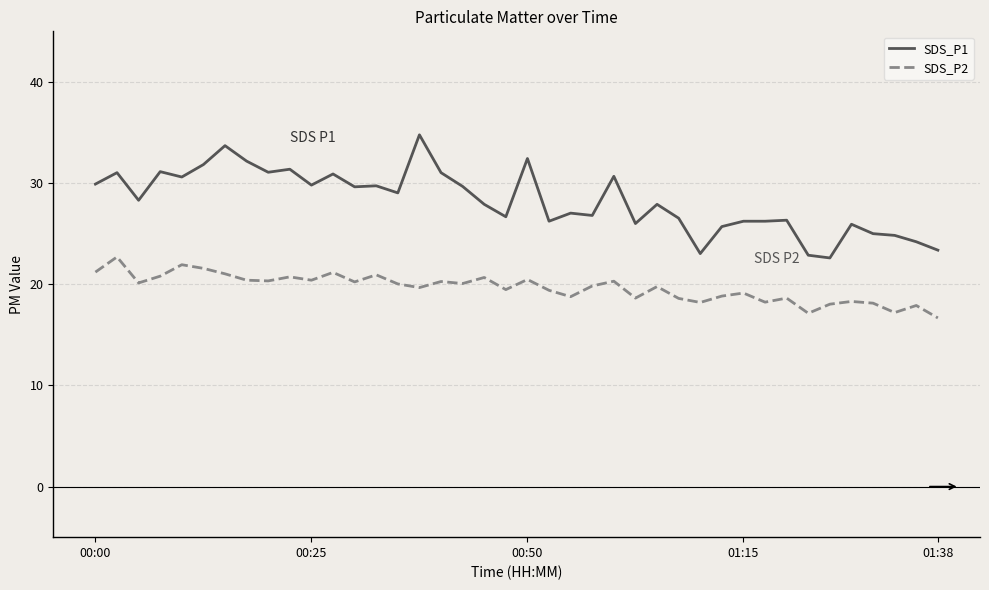

True or false: SDS_P1 and SDS_P2 intersect in this chart.

False